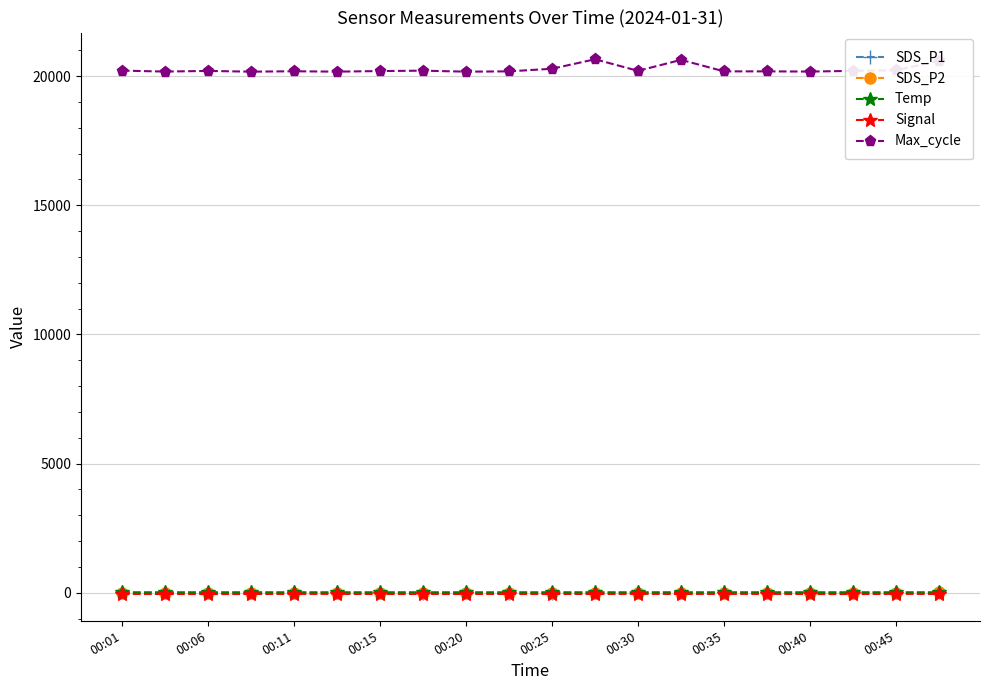

True or false: Max_cycle has more than 1 interior local peaks.

True